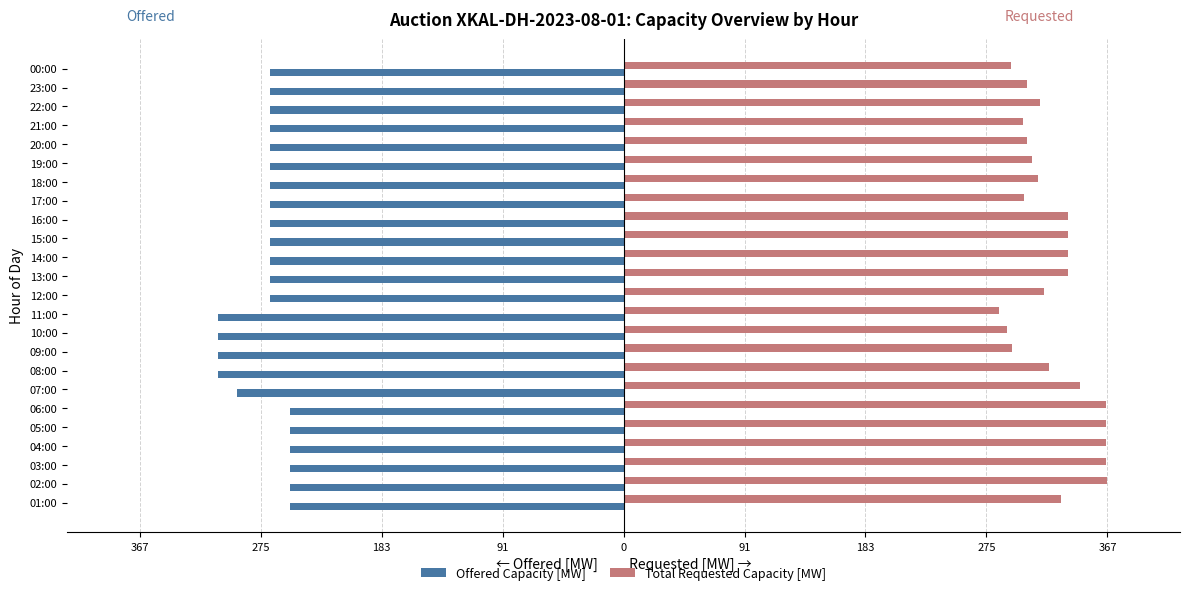

What are all the series names shown in the legend?

Offered Capacity [MW], Total Requested Capacity [MW]